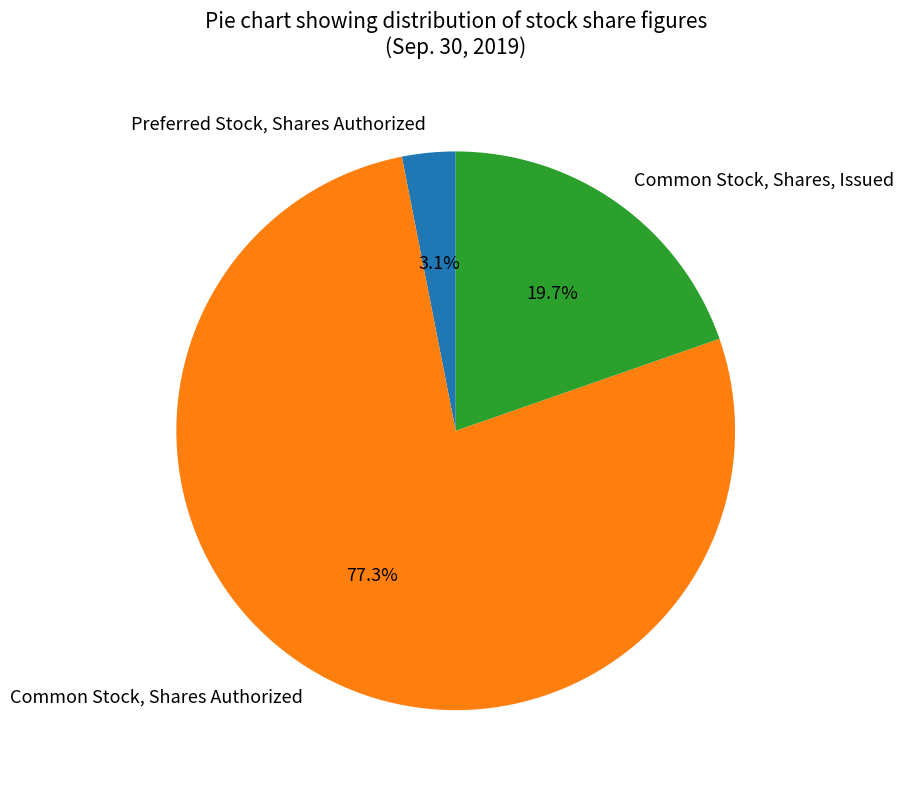

Does Common Stock, Shares, Issued account for over 50% of the chart?

No